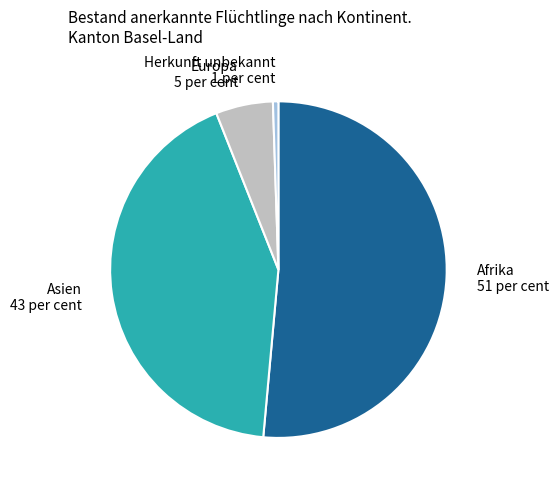

Count the number of slices in the pie.

4